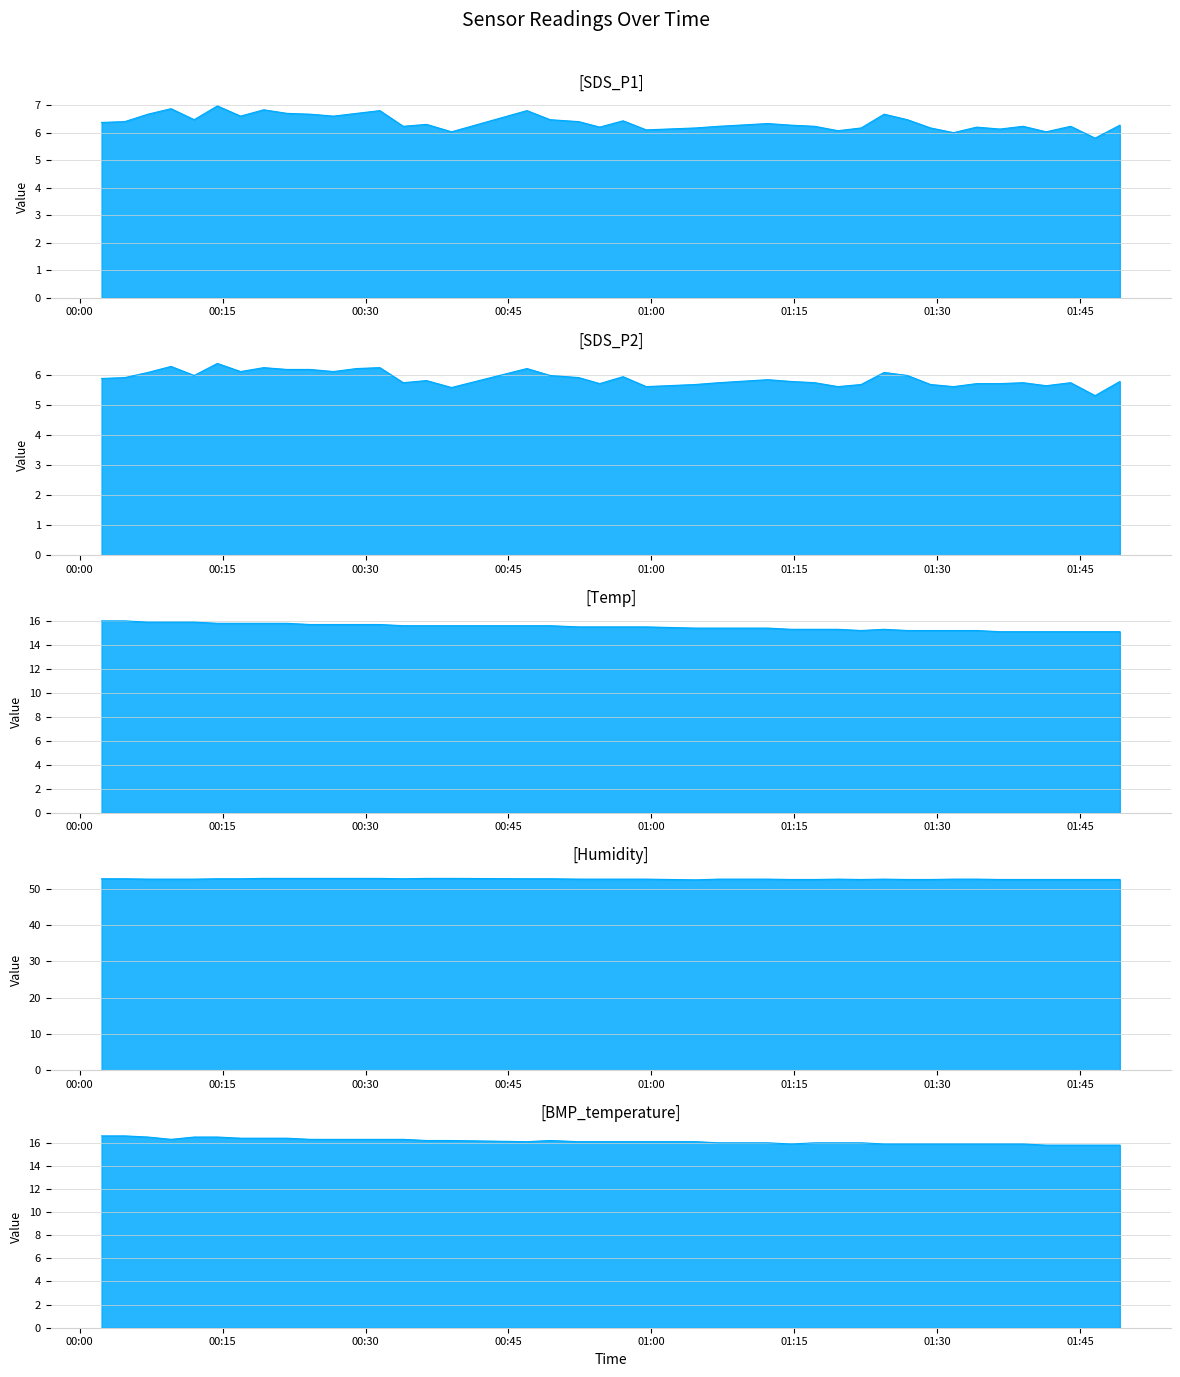

True or false: BMP_temperature_line and SDS_P1_line intersect in this chart.

False